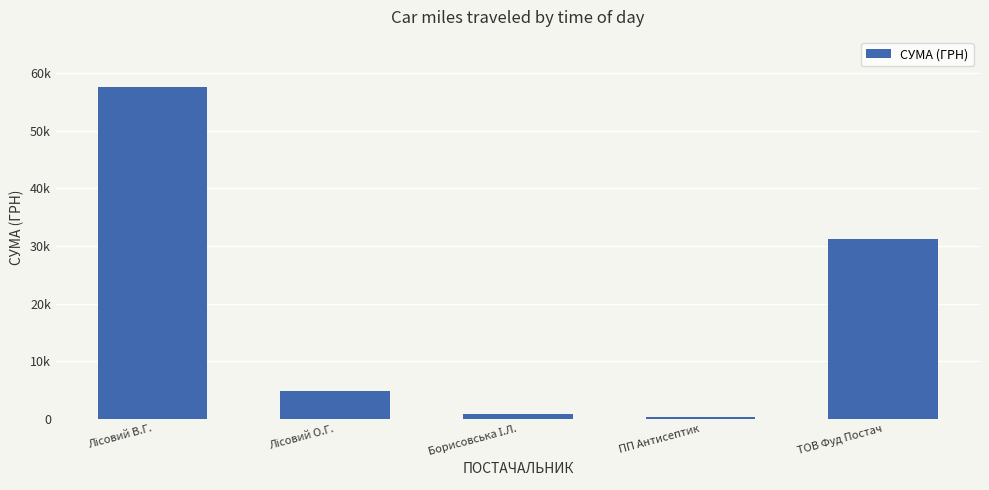

What is the change in value from Борисовська І.Л. to ТОВ Фуд Постач?

+30267.4